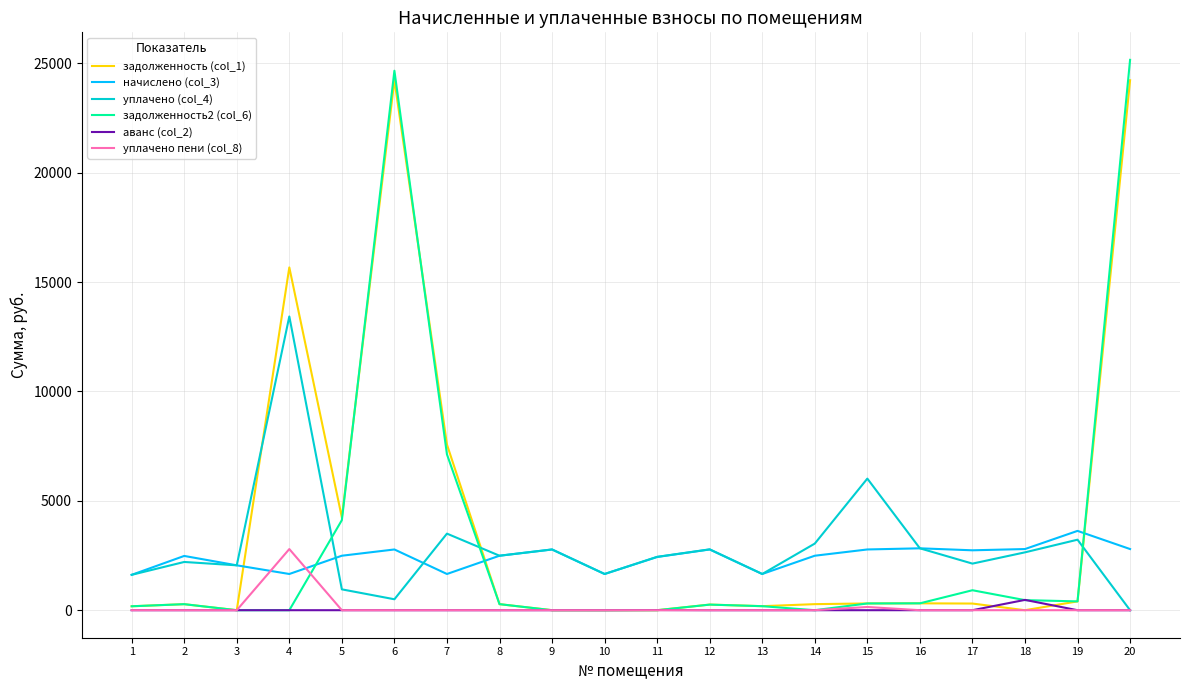

Which series has the largest range (max minus min)?

задолженность2 (col_6)